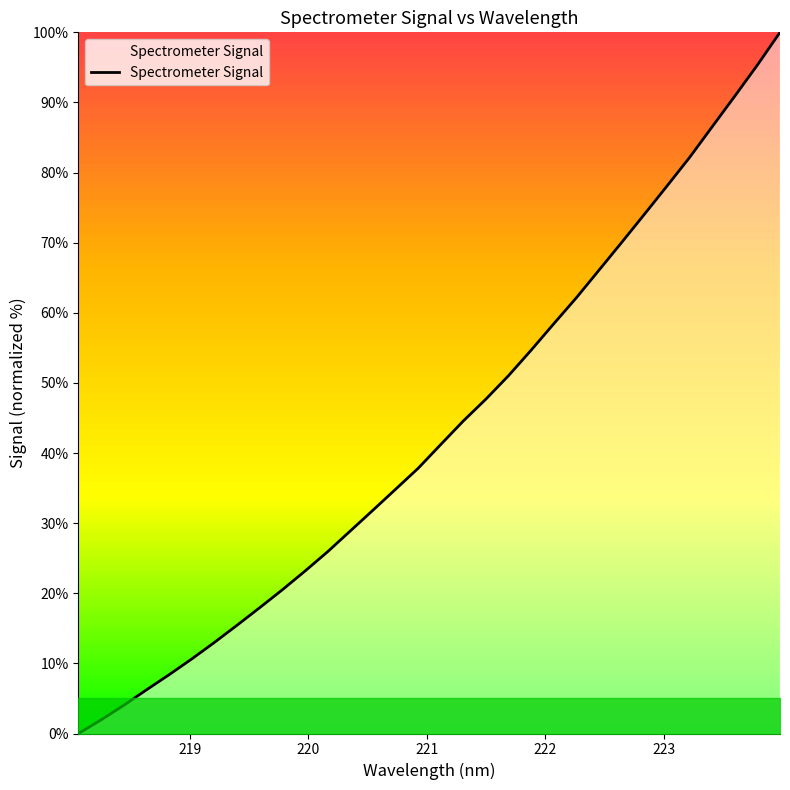

How many positive values are there?

31